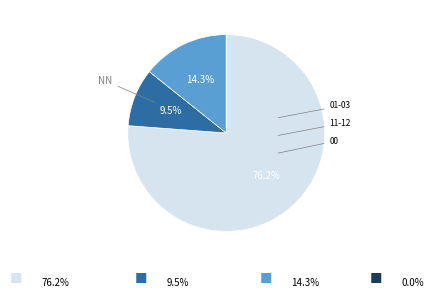

Which slice represents more than half of the pie?

NN